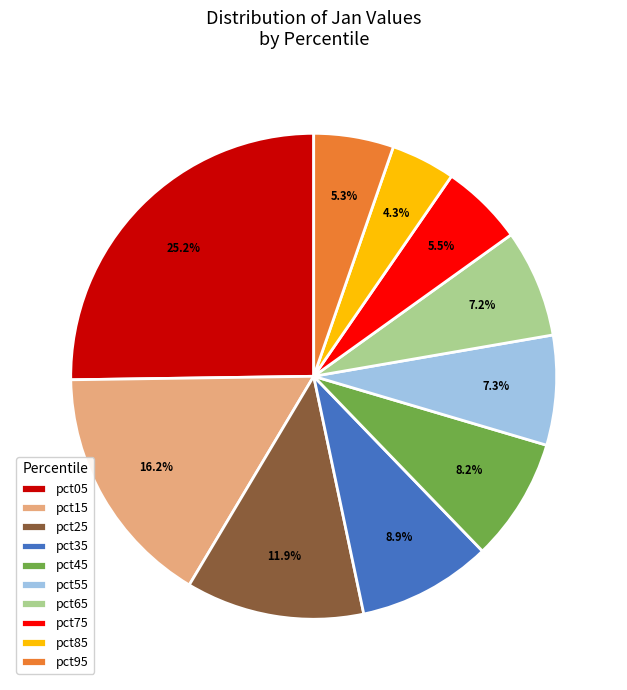

Which category has the biggest portion of the pie?

pct05